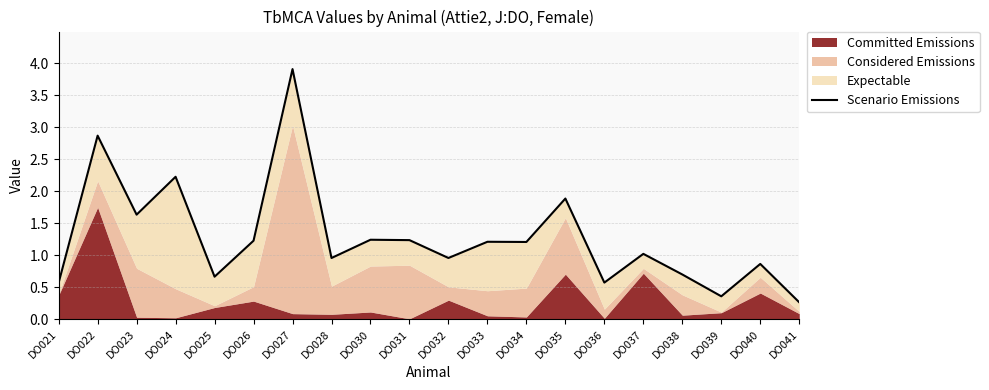

What is the approximate value at DO041?

0.3